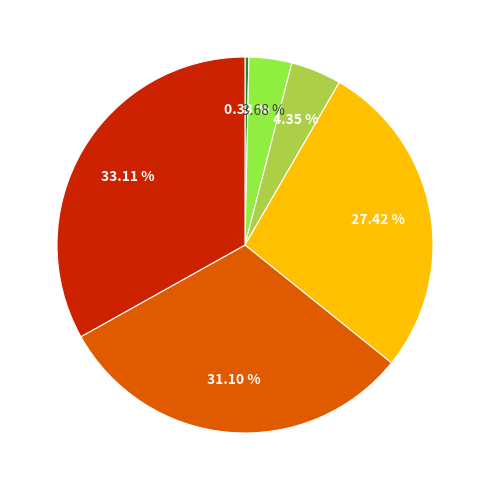

Is there a majority slice in this chart?

No